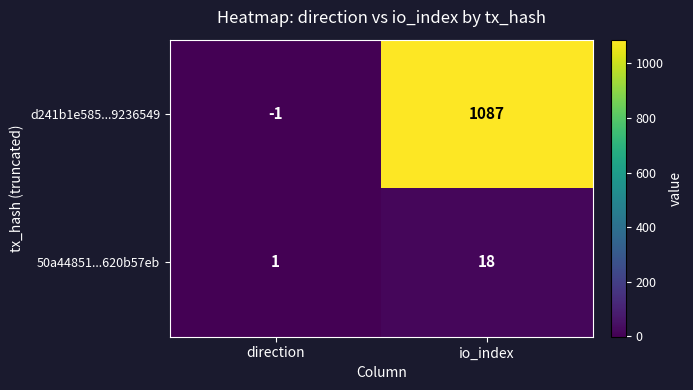

Which series has the widest spread of values?

d241b1e585...9236549